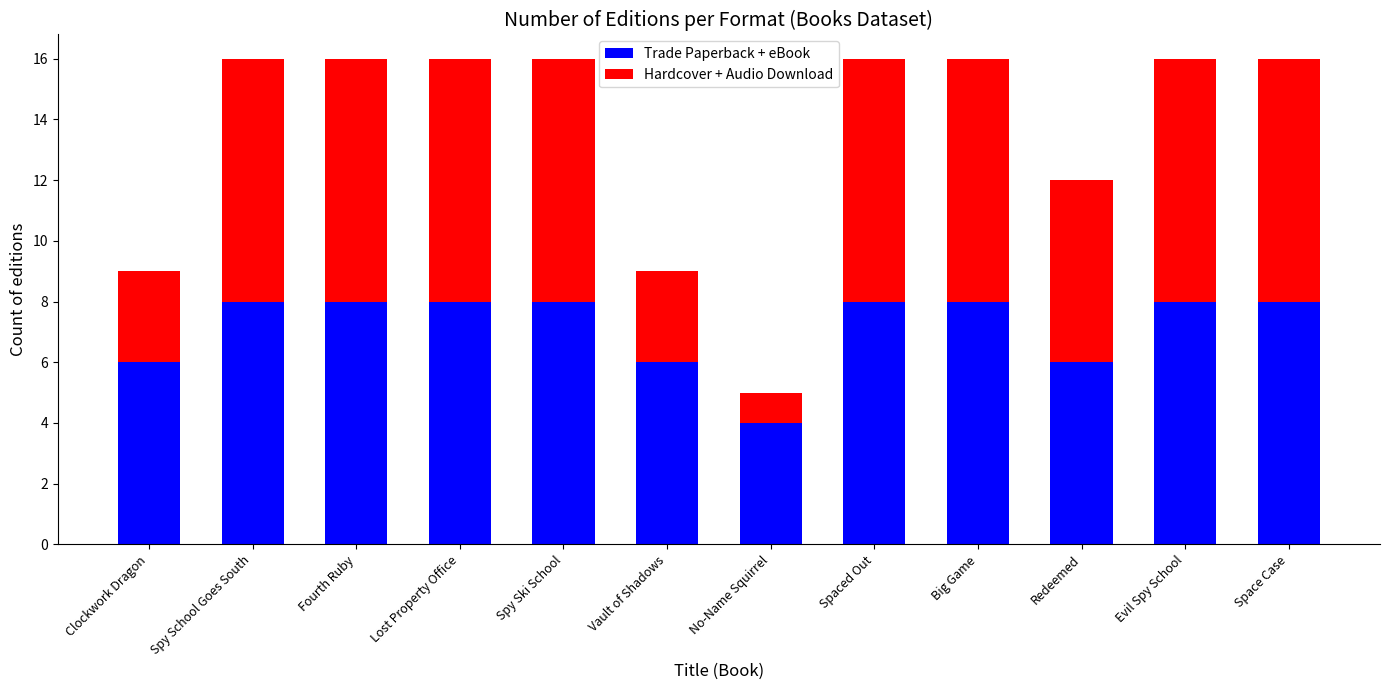

What is the total value across all series at Fourth Ruby?

16